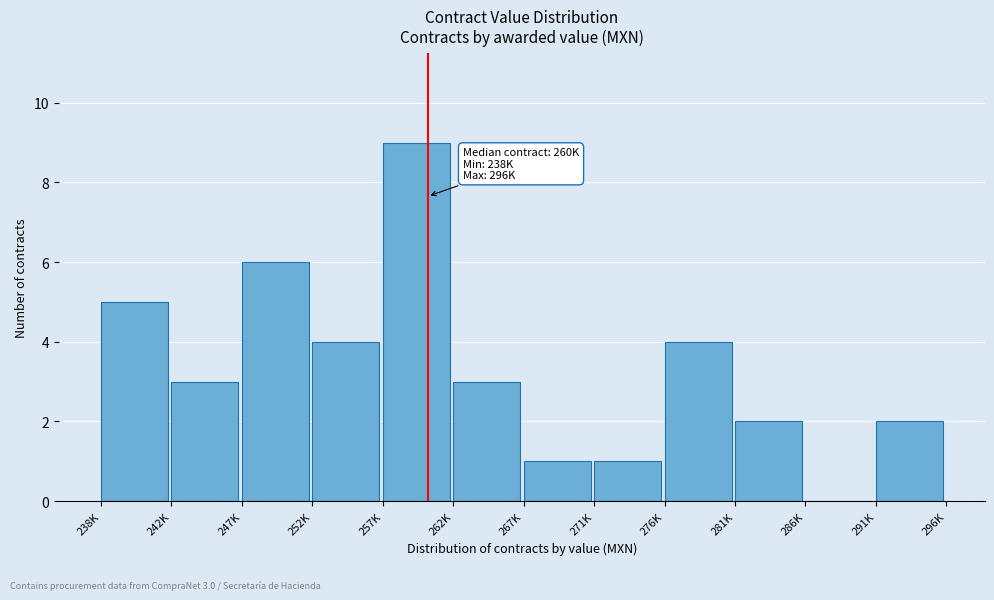

Reading left to right, extract all data points from this chart.

238K=5	242K=3	247K=6	252K=4	257K=9	262K=3	267K=1	271K=1	276K=4	281K=2	286K=0	291K=2